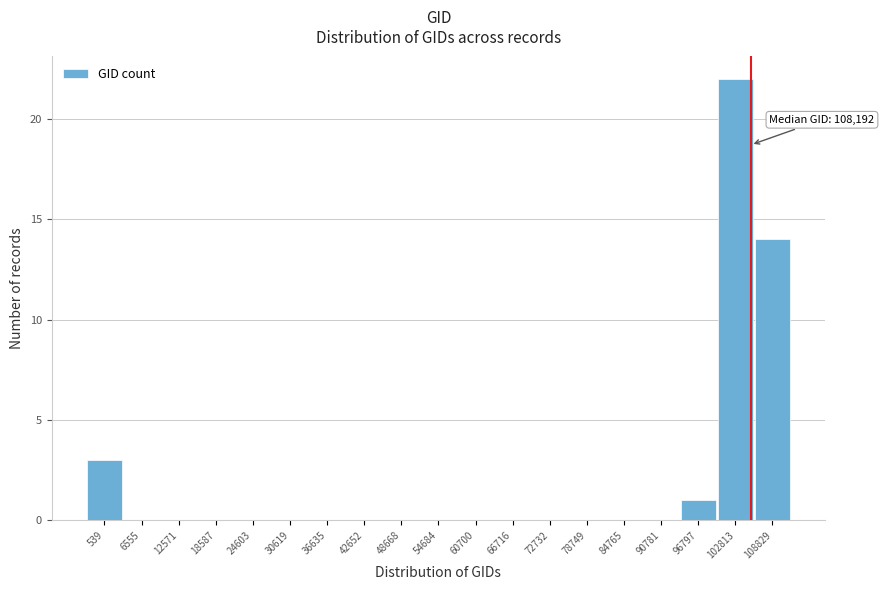

Reading right to left, list all the values displayed in this chart.

108829=14	102813=22	96797=1	90781=0	84765=0	78749=0	72732=0	66716=0	60700=0	54684=0	48668=0	42652=0	36635=0	30619=0	24603=0	18587=0	12571=0	6555=0	539=3